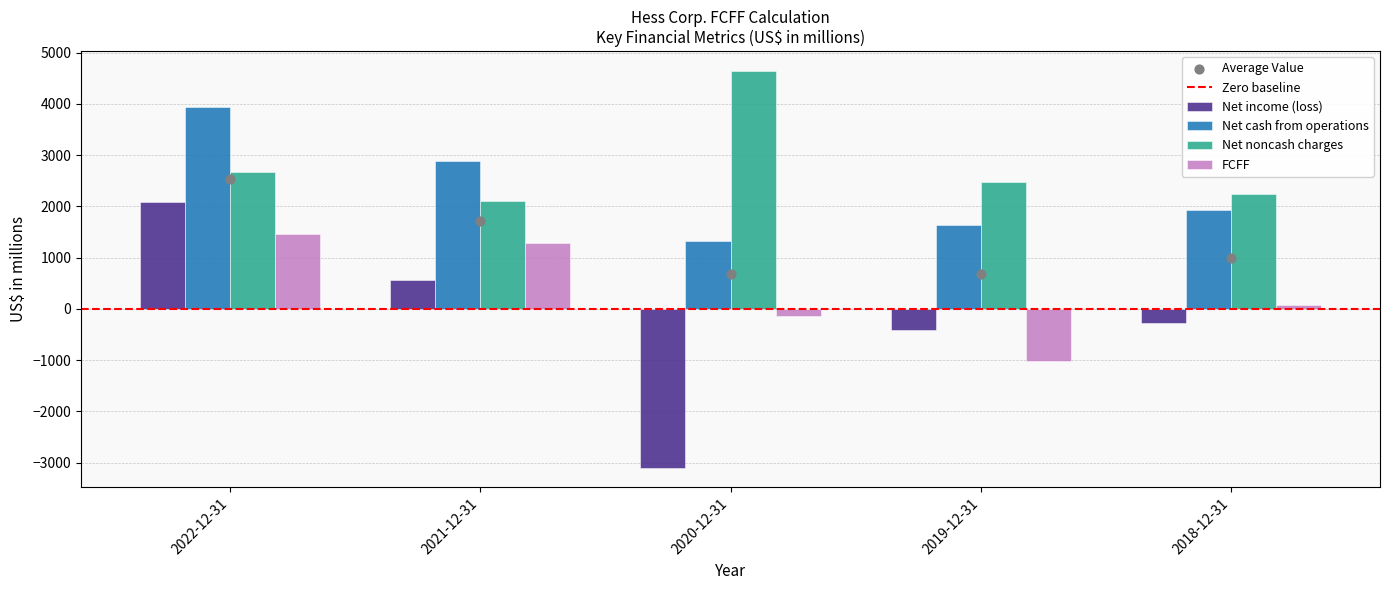

What are all the series names shown in the legend?

Net income (loss), Net cash from operations, Net noncash charges, FCFF